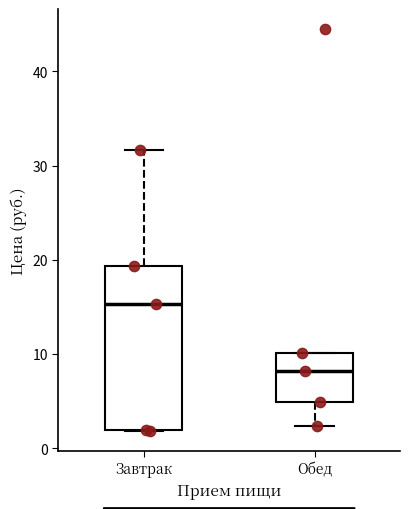

Reading left to right, read every box against the y-axis: the position of its median line, the range the box covers, and the ends of its whiskers. The values are not printed on the chart, so give them approximately, as read against the axis.

Завтрак: median 15, box 2 to 19, whiskers 2 to 32
Обед: median 8, box 5 to 10, whiskers 2 to 10